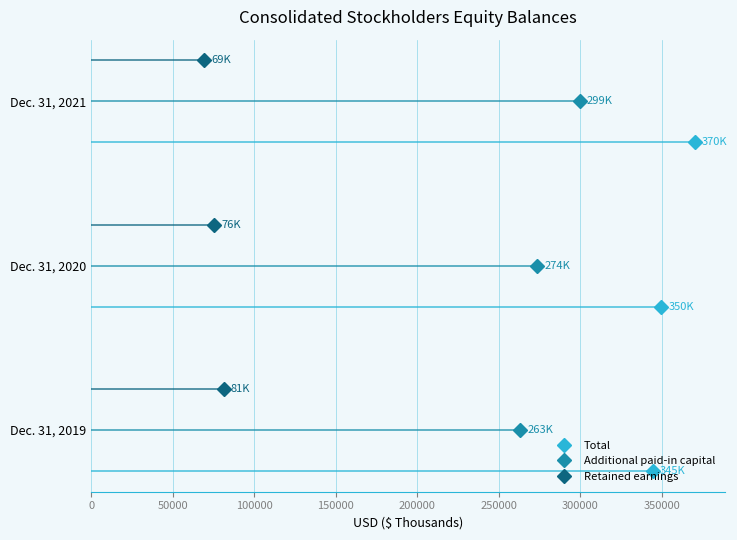

How many lines are shown in the chart?

3